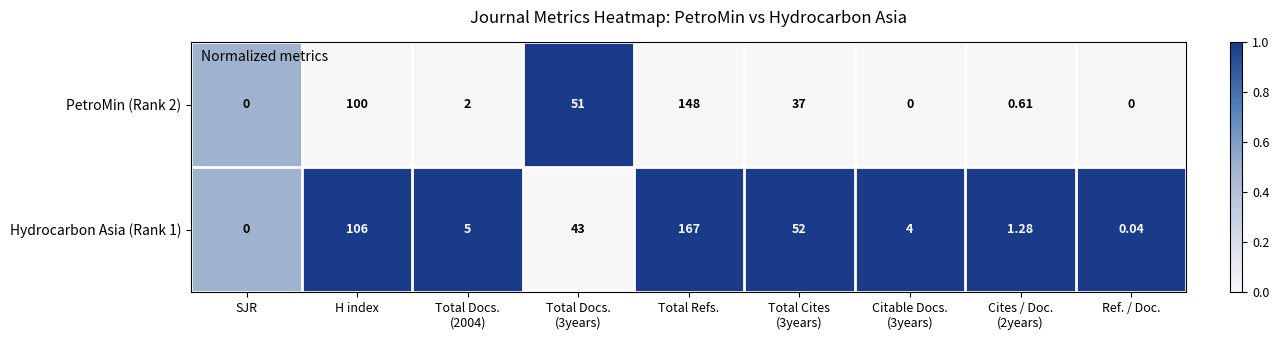

At which category is the sum across all series the highest?

Total Refs.